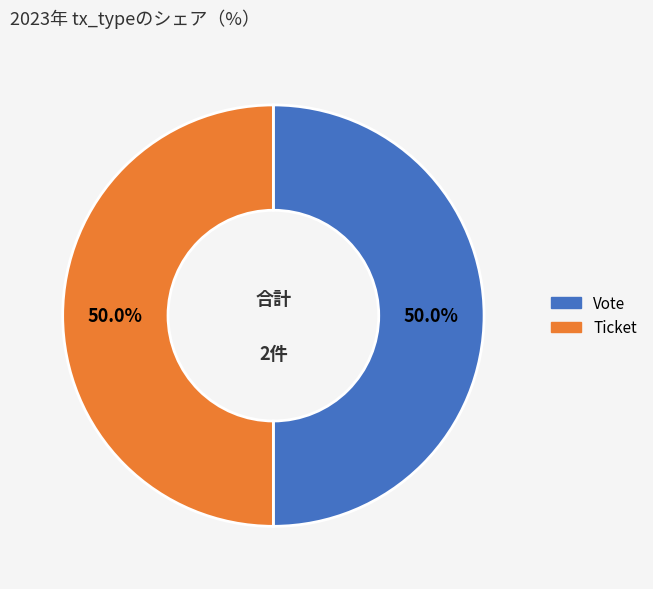

How many segments does this pie chart have?

2